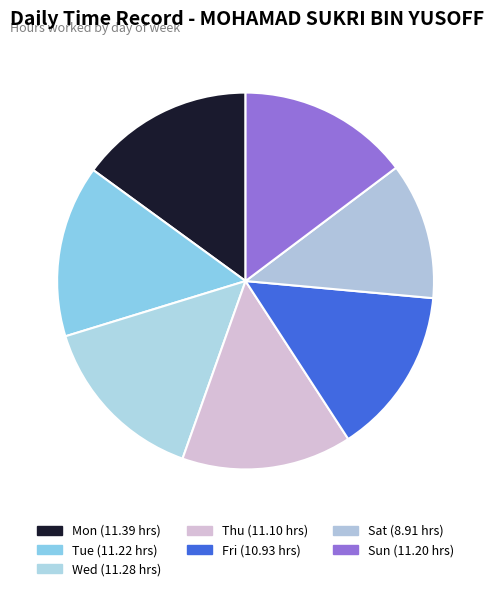

Which category has the smallest portion of the pie?

Sat